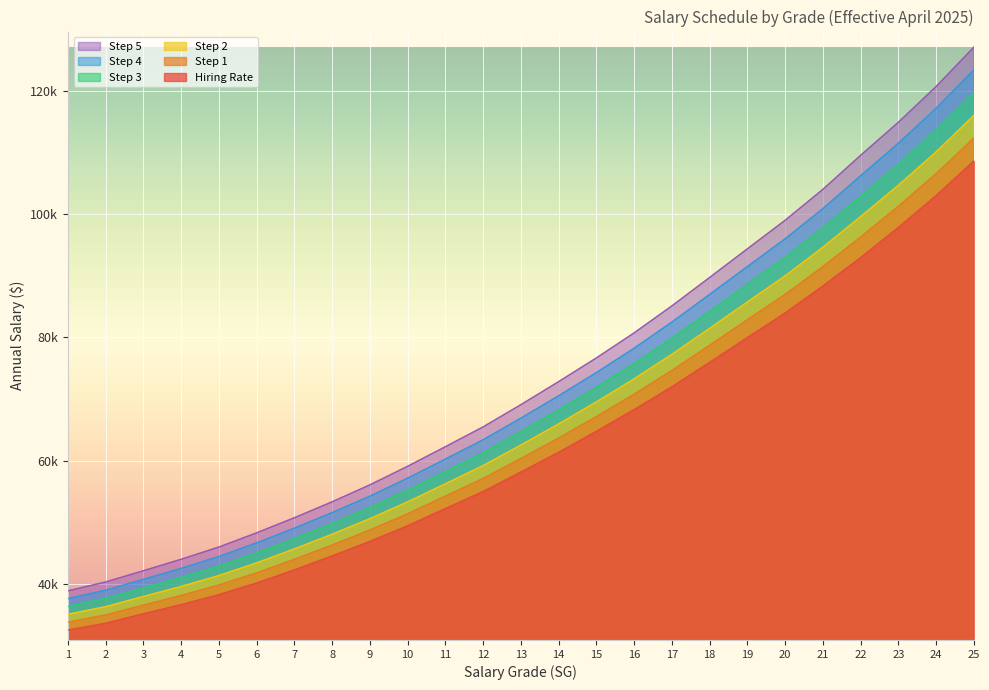

At how many categories does at least one series exceed 109823?

3